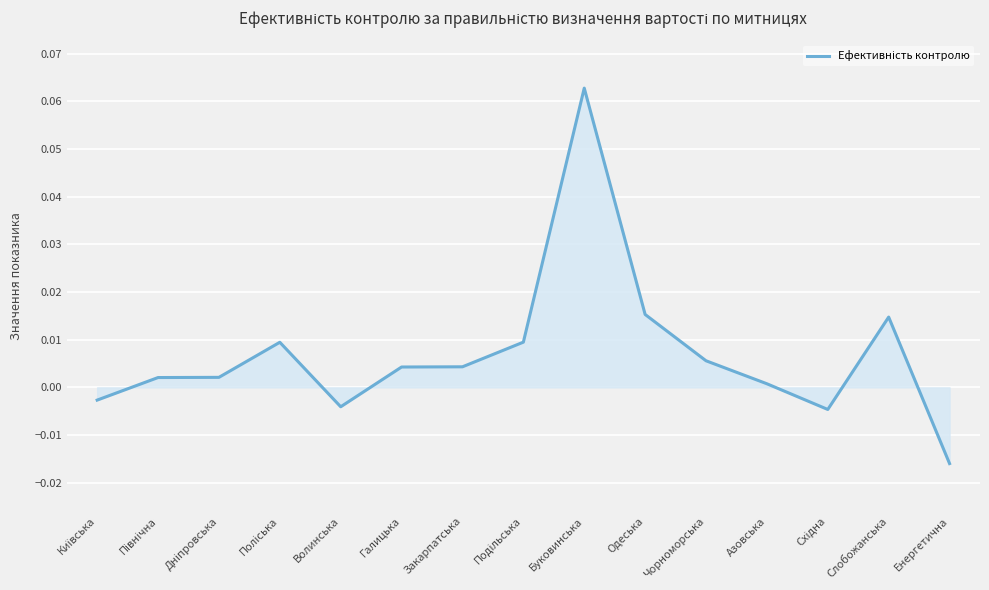

Which category has the lowest value across all series?

Енергетична